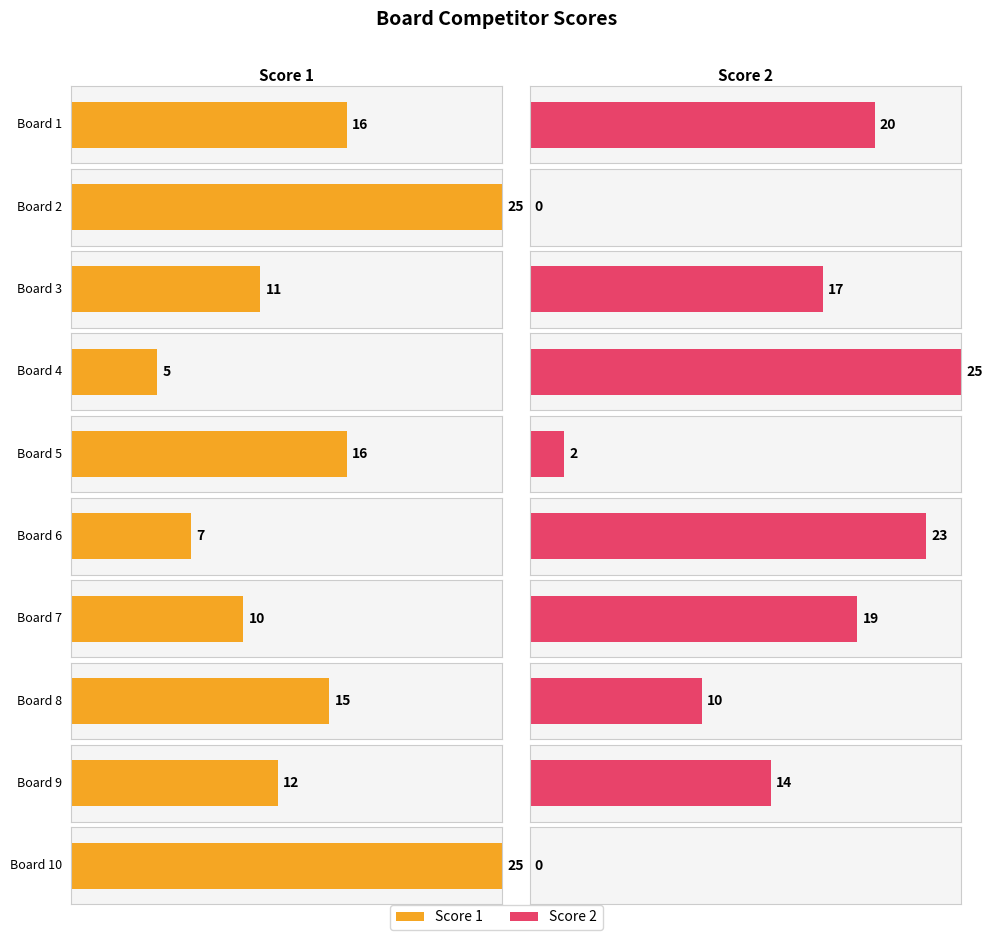

Between 5 and 9, which is larger?

5